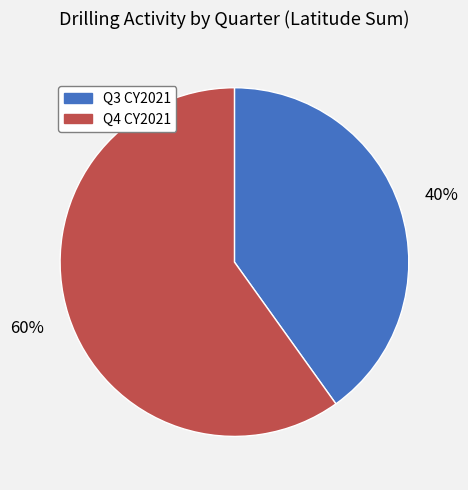

What percentage is the Q3 CY2021 slice, to the nearest percent?

40%